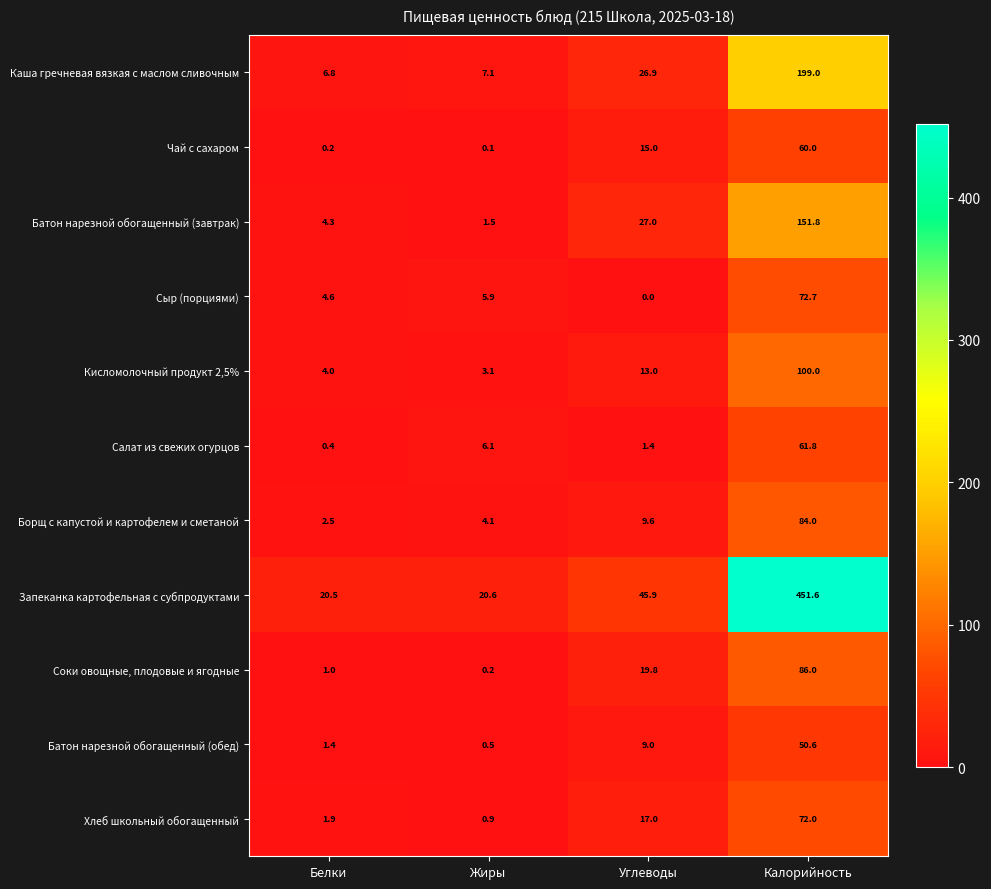

How many values in the Хлеб школьный обогащенный series are below 17?

2